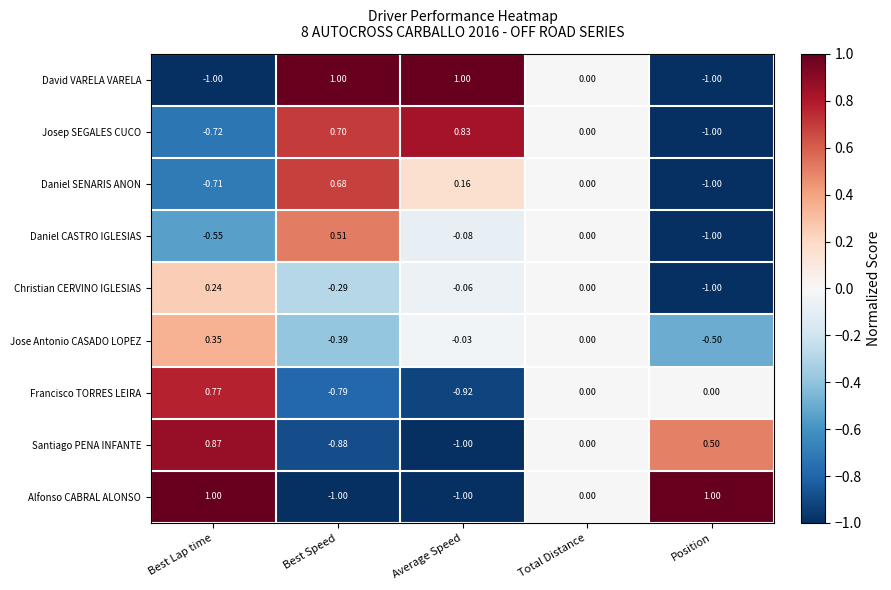

Is the value of Josep SEGALES CUCO at Best Speed greater than the value of Daniel SENARIS ANON at Best Speed?

Yes